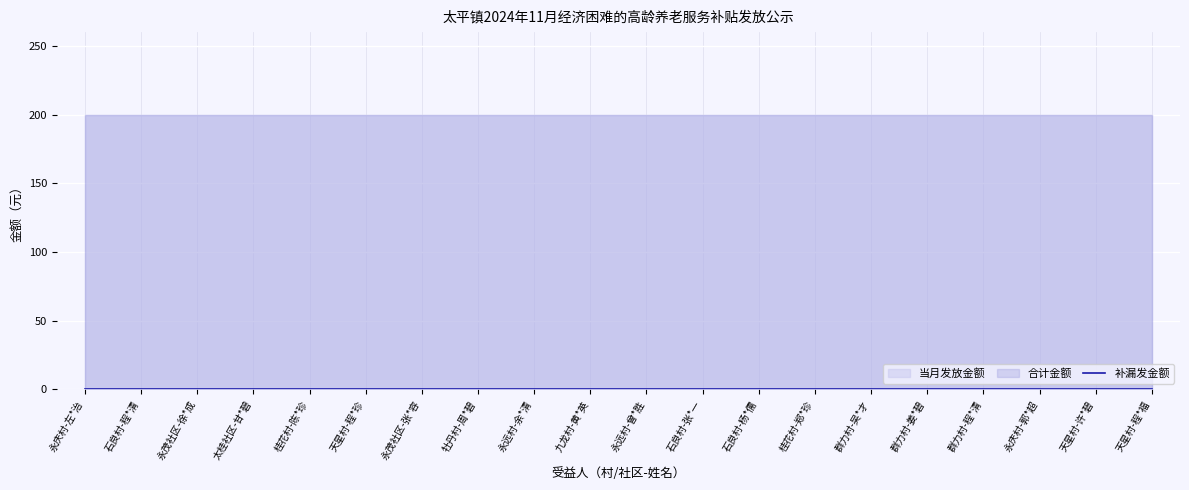

Which series has the largest total across all categories?

当月发放金额